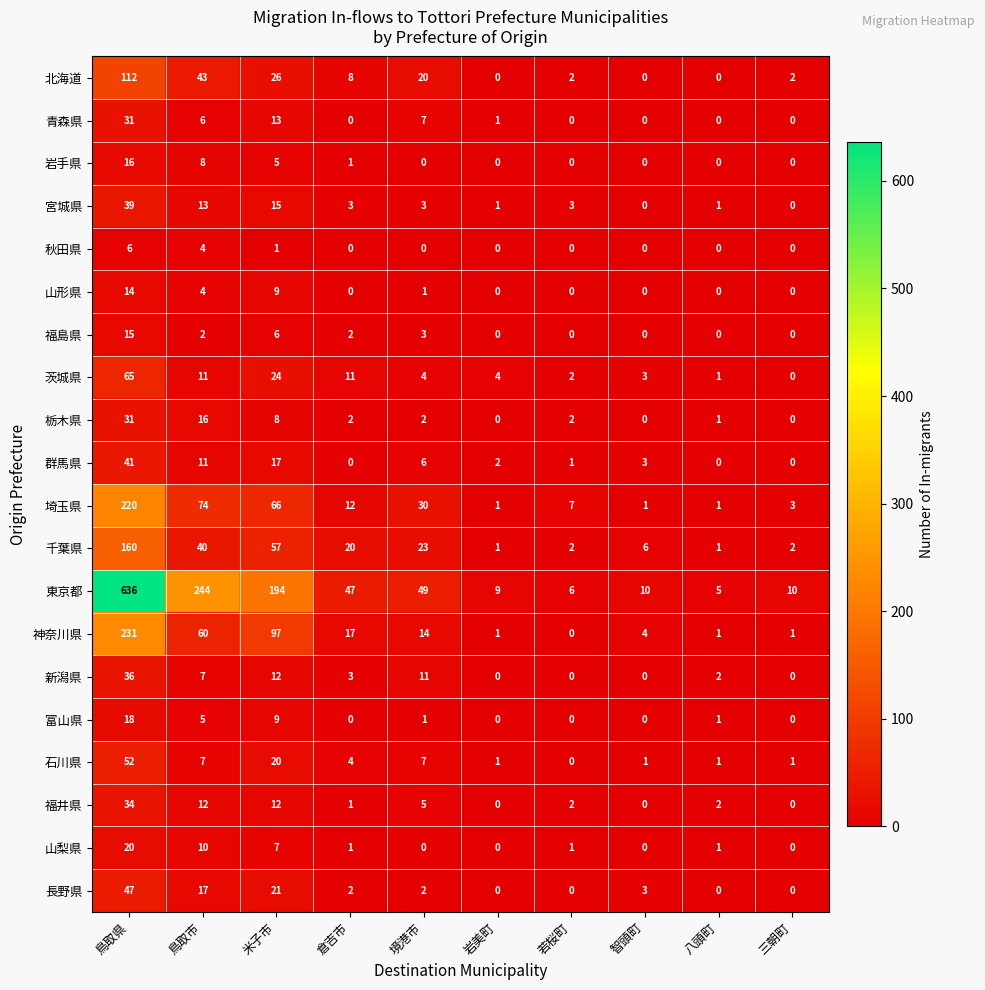

Is it true that 岩手県 equals 0 at 八頭町?

True